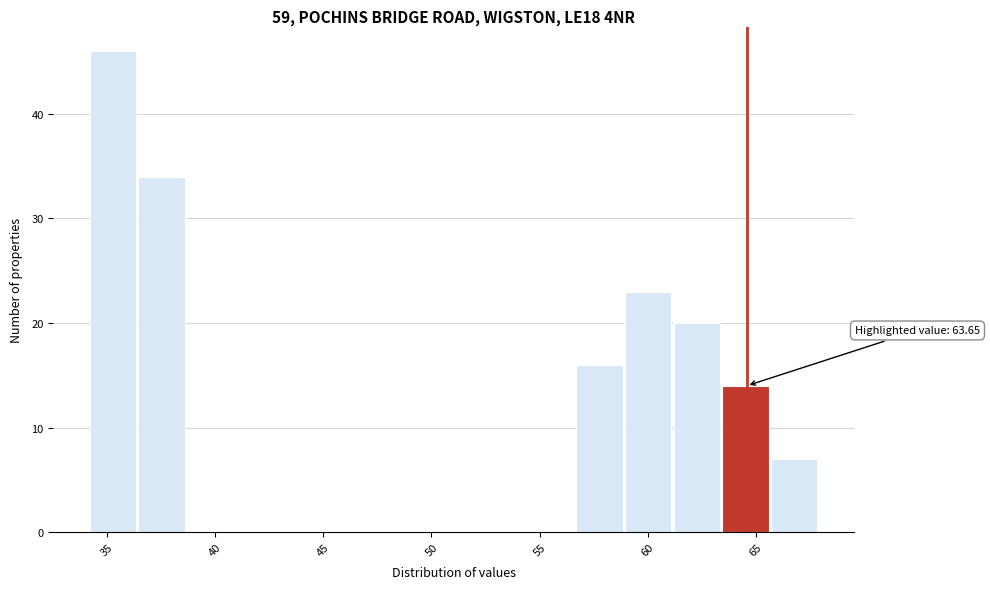

Which range on the x-axis has the tallest bar?

34.0 to 36.5